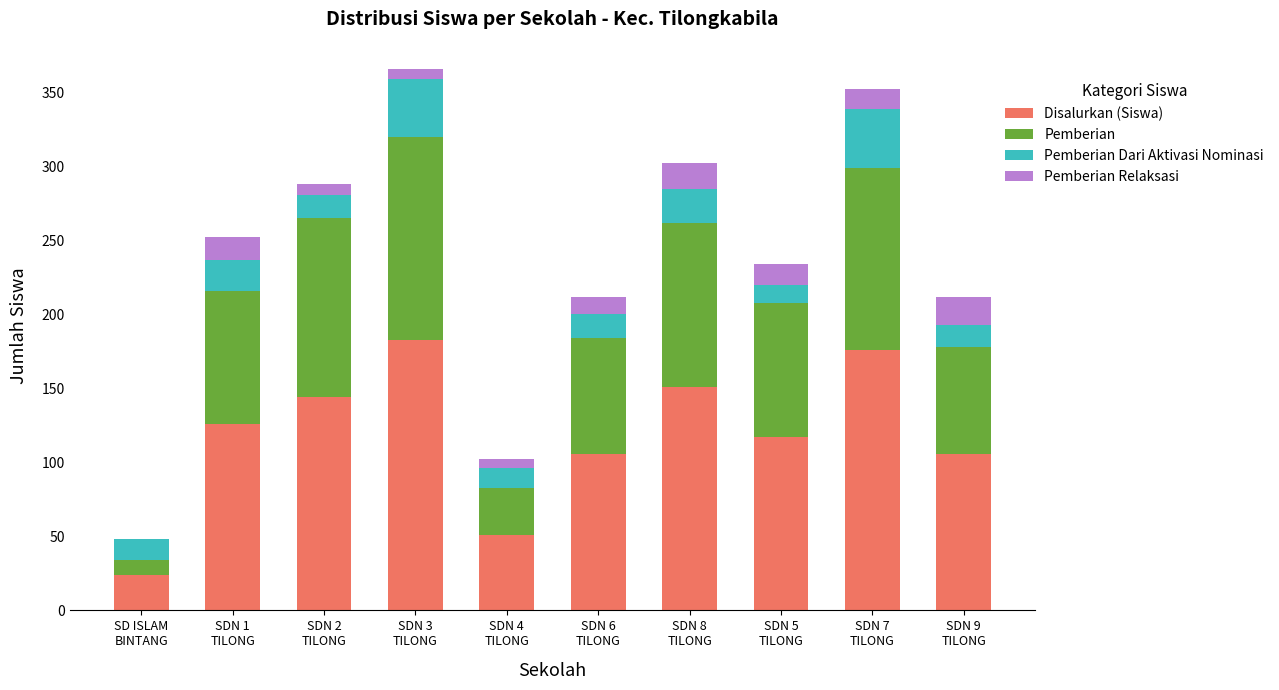

What is the highest value of the Disalurkan (Siswa) series?

183